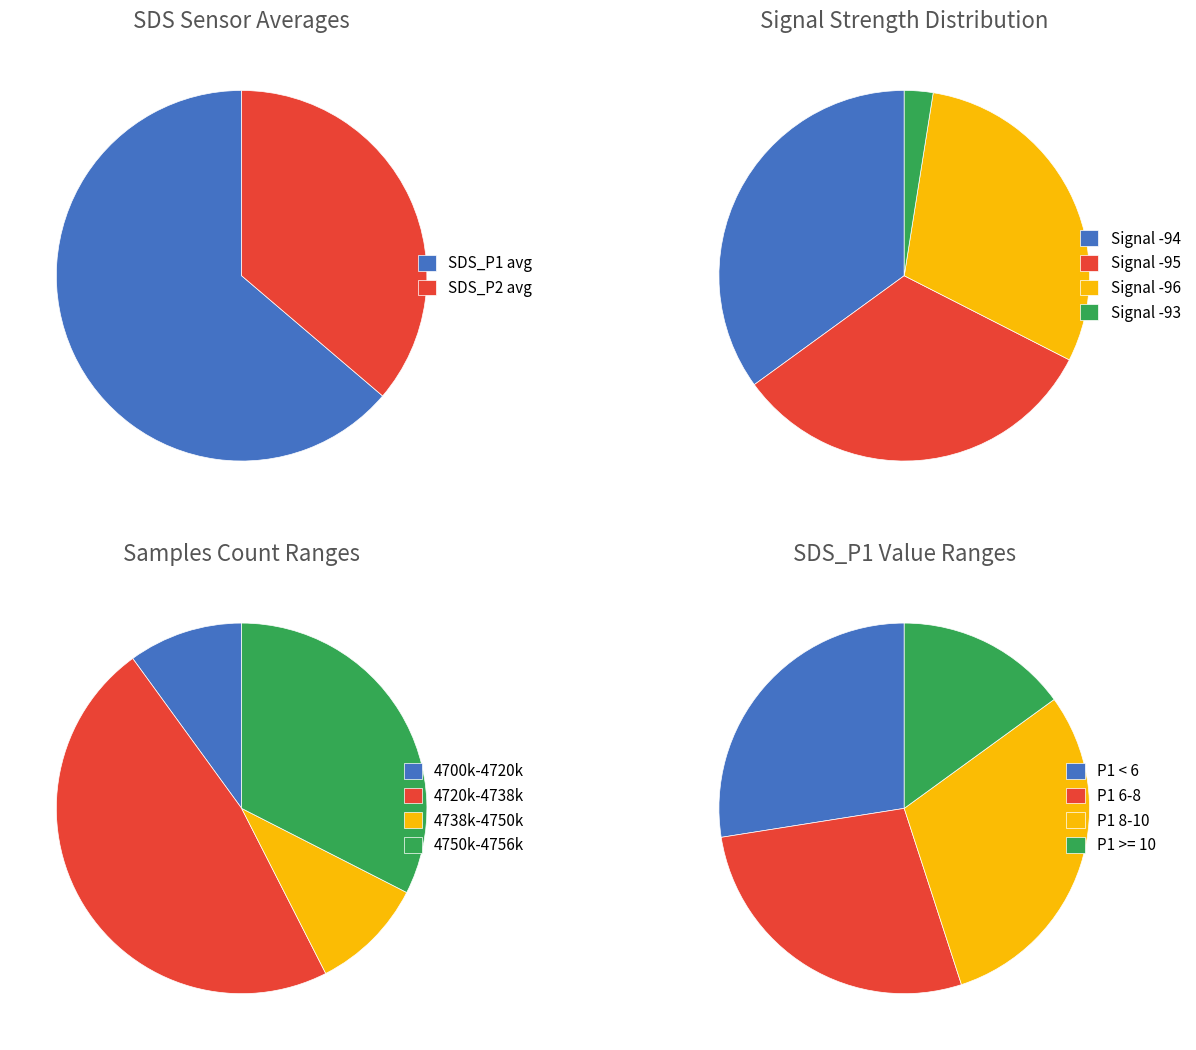

Between 25 and 7, which is larger?

25